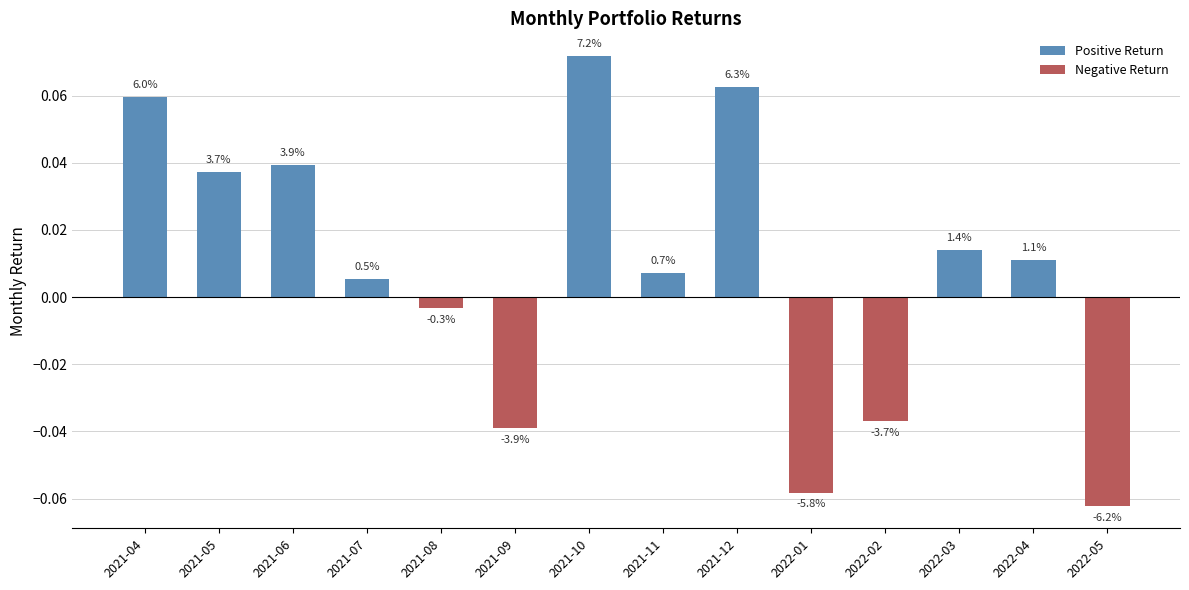

Reading right to left, extract all data points from this chart.

Positive Return: 0.0	0.0	0.0	0.0	0.0	0.1	0.0	0.1	0.0	0.0	0.0	0.0	0.0	0.1
Negative Return: -0.1	0.0	0.0	-0.0	-0.1	0.0	0.0	0.0	-0.0	-0.0	0.0	0.0	0.0	0.0